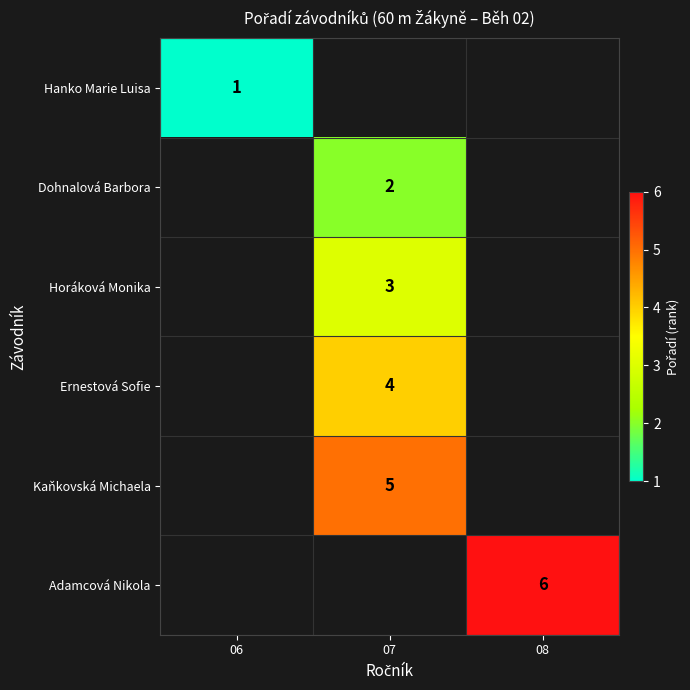

The value of Hanko Marie Luisa at 06 is 1. True or false?

True